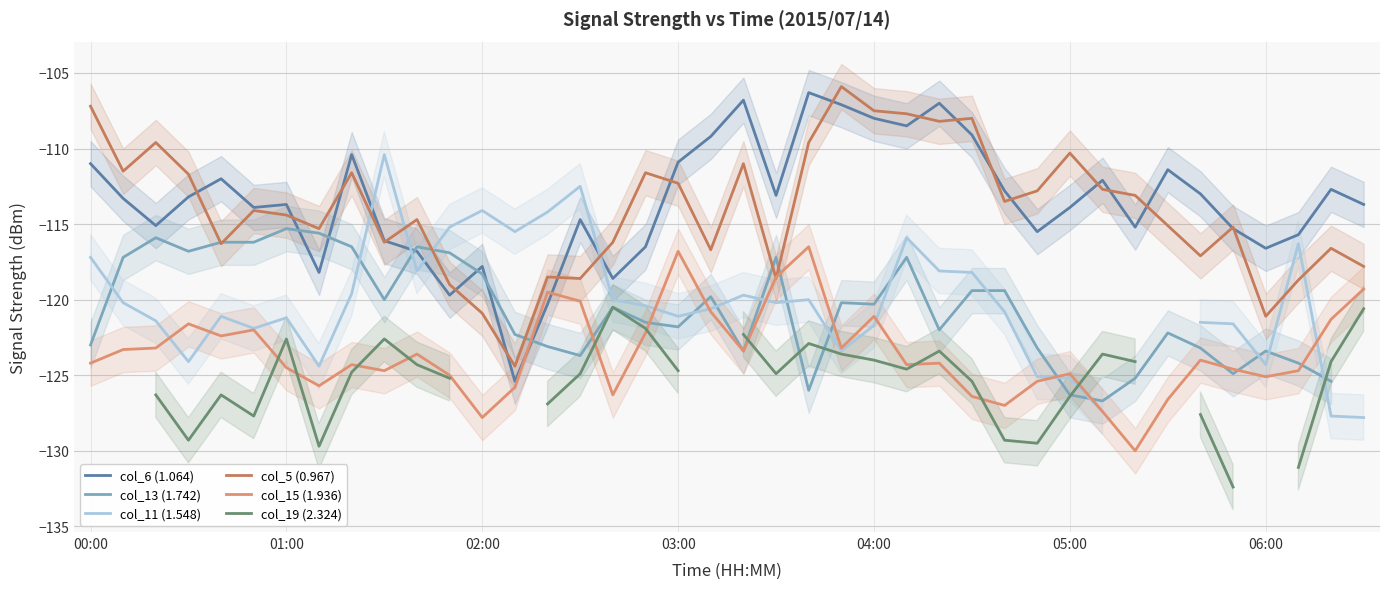

The value of col_15 (1.936) at 05:00 is -124.9. True or false?

True